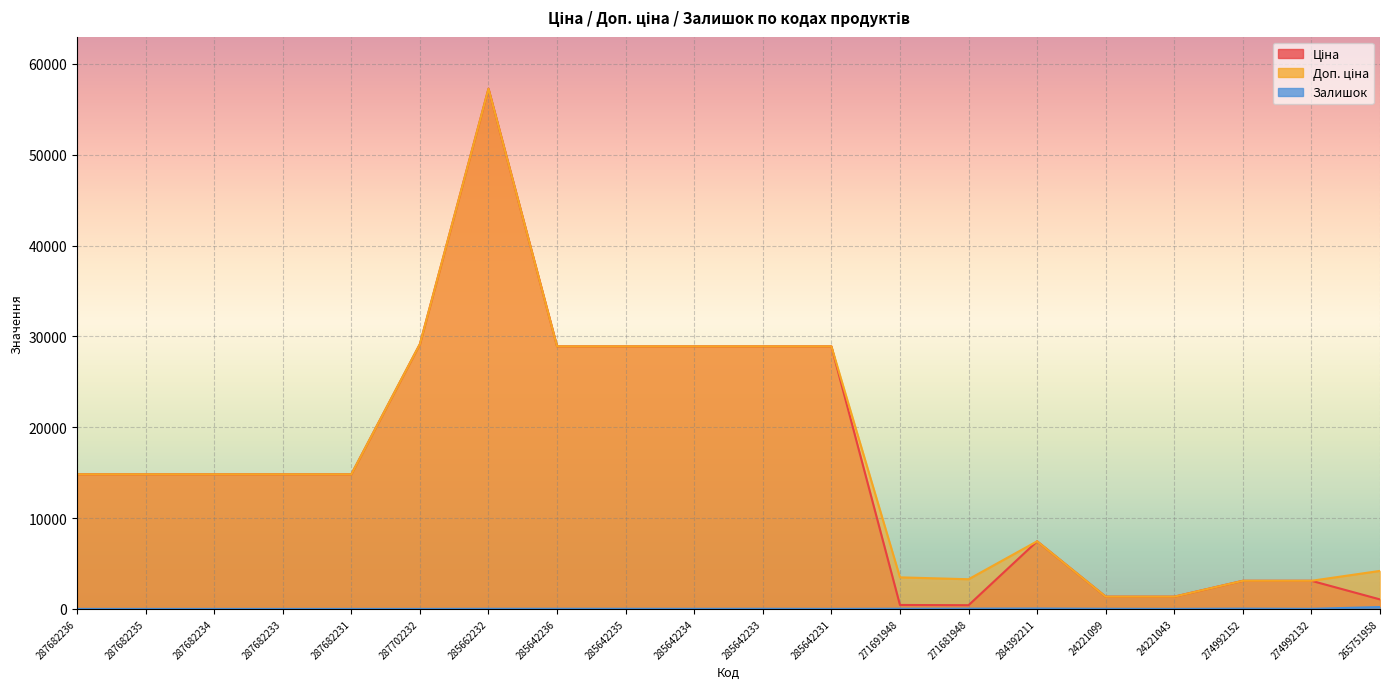

In Залишок, how many points are lower than both neighbors (excluding endpoints)?

4